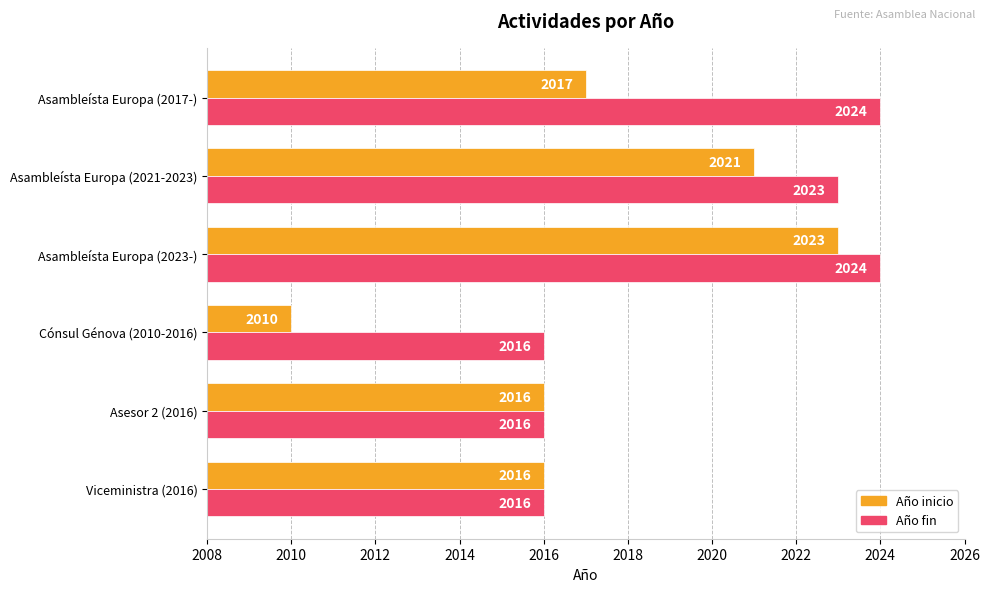

Between Cónsul Génova (2010-2016) and Asambleísta Europa (2021-2023), which series saw the biggest shift?

Año inicio